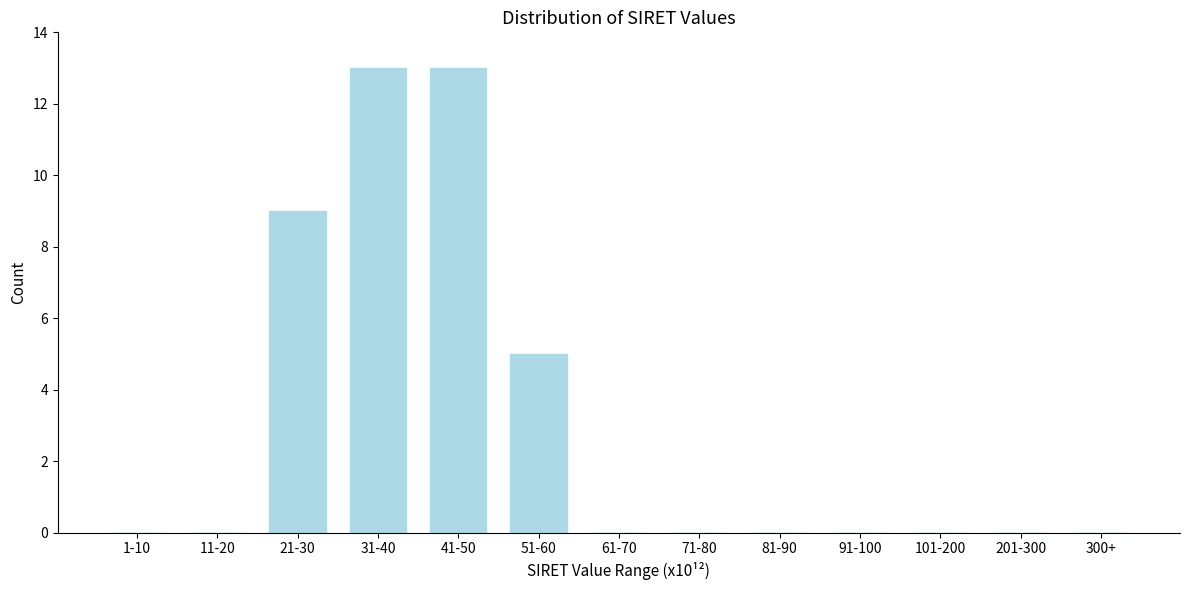

Reading right to left, extract all data points from this chart.

300+=0	201-300=0	101-200=0	91-100=0	81-90=0	71-80=0	61-70=0	51-60=5	41-50=13	31-40=13	21-30=9	11-20=0	1-10=0